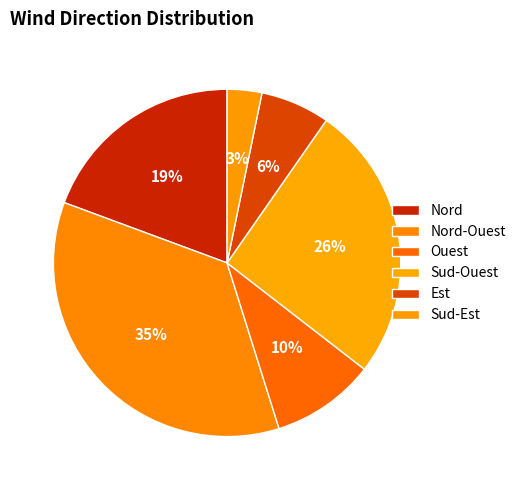

To the nearest percent, what percentage of the pie is Ouest?

10%